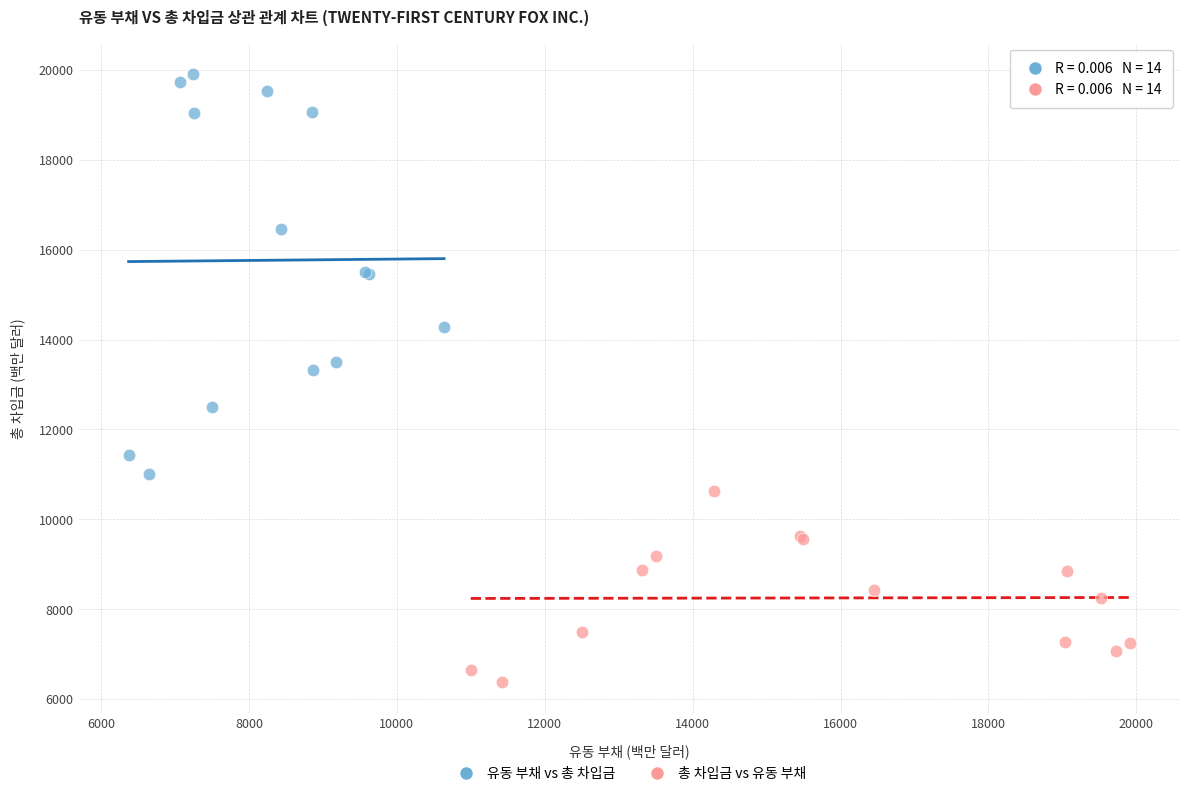

Which series contains the highest Y value?

유동 부채 vs 총 차입금